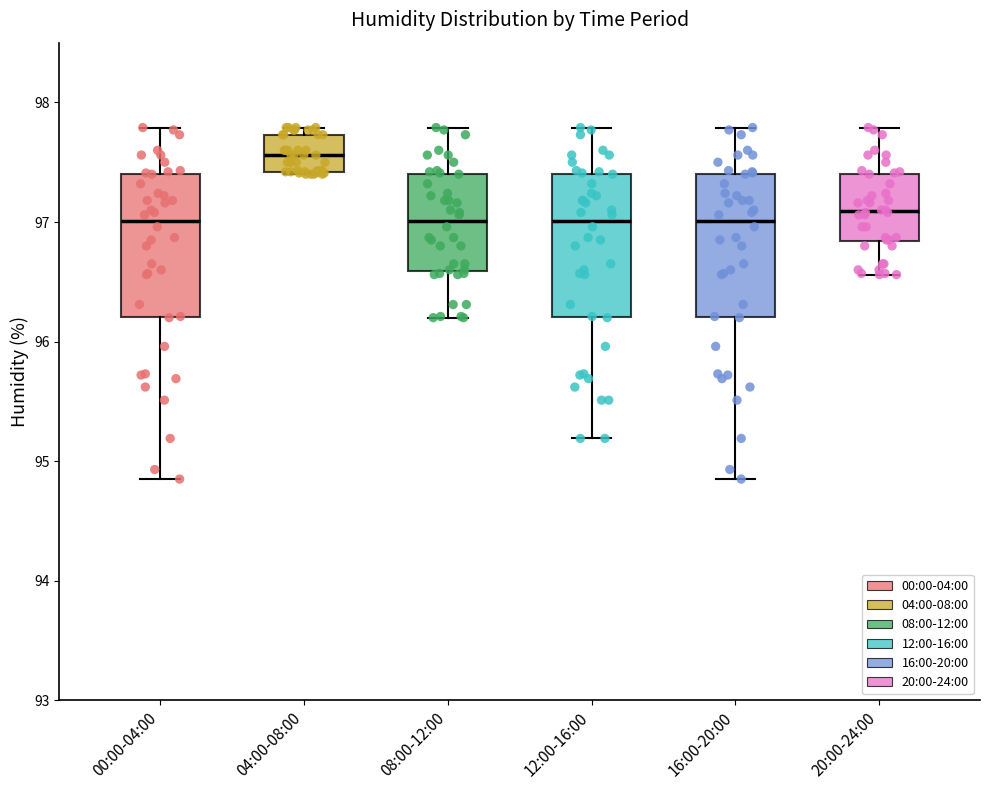

Reading left to right, transcribe this box plot: for each box, give where its median line is, the range the box spans, and where its two whiskers end, as read against the y-axis. The values are not printed on the chart, so give them approximately, as read against the axis.

00:00-04:00: median 97.0, box 96.2 to 97.4, whiskers 94.9 to 97.8
04:00-08:00: median 97.6, box 97.4 to 97.7, whiskers 97.4 to 97.8
08:00-12:00: median 97.0, box 96.6 to 97.4, whiskers 96.2 to 97.8
12:00-16:00: median 97.0, box 96.2 to 97.4, whiskers 95.2 to 97.8
16:00-20:00: median 97.0, box 96.2 to 97.4, whiskers 94.9 to 97.8
20:00-24:00: median 97.1, box 96.8 to 97.4, whiskers 96.6 to 97.8